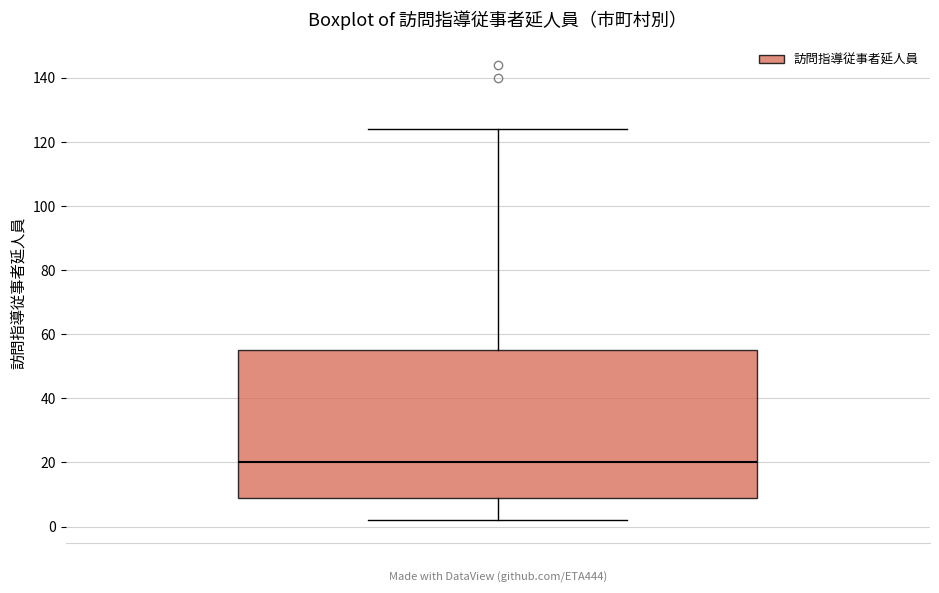

Transcribe this box plot: give where the median line is, the range the box spans, and where the two whiskers end, as read against the y-axis. The values are not printed on the chart, so give them approximately, as read against the axis.

median 20, box 10 to 56, whiskers 2 to 124